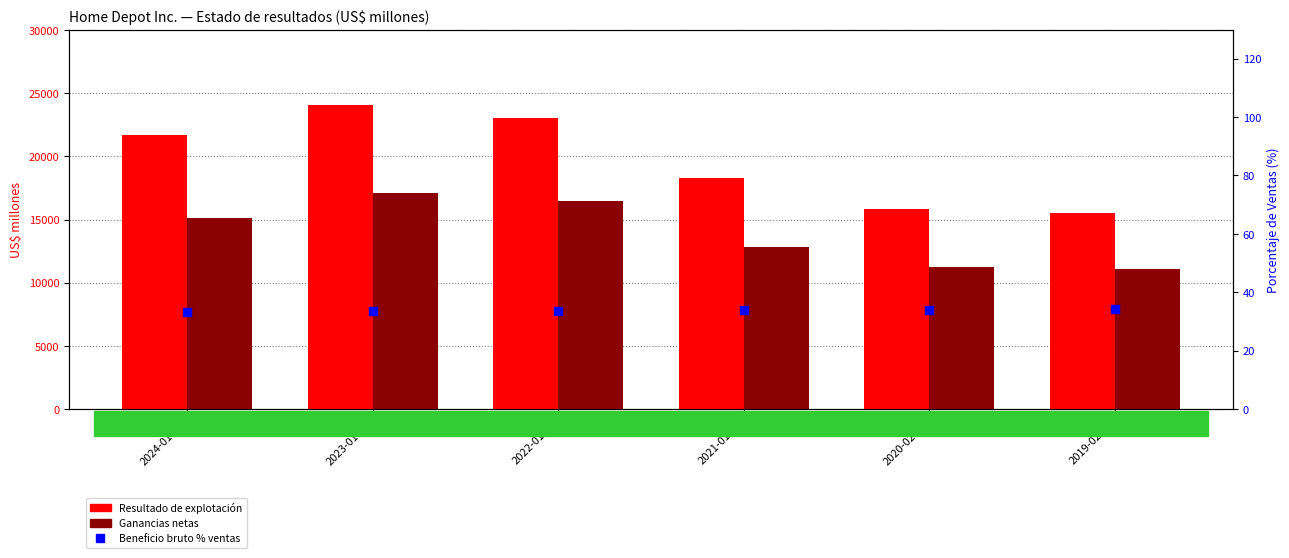

At how many categories does at least one series exceed 13016?

6